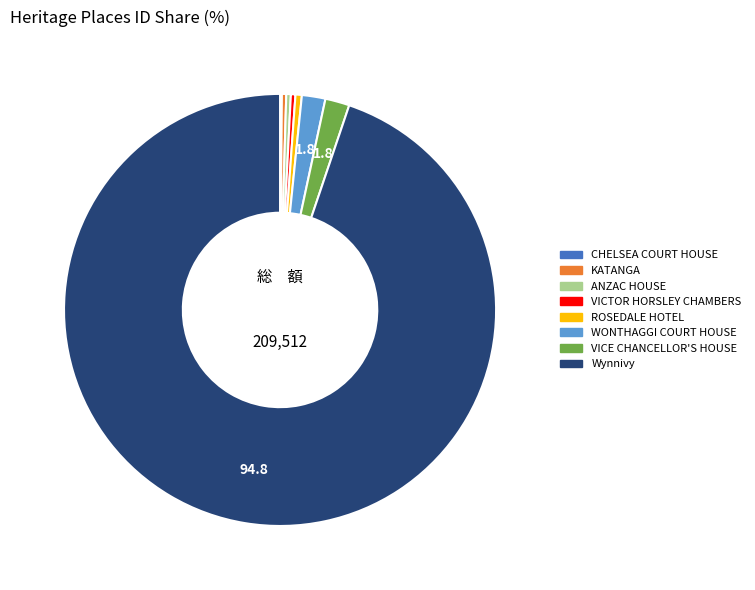

Approximately how many times larger is the value at Wynnivy compared to VICTOR HORSLEY CHAMBERS?

278.2